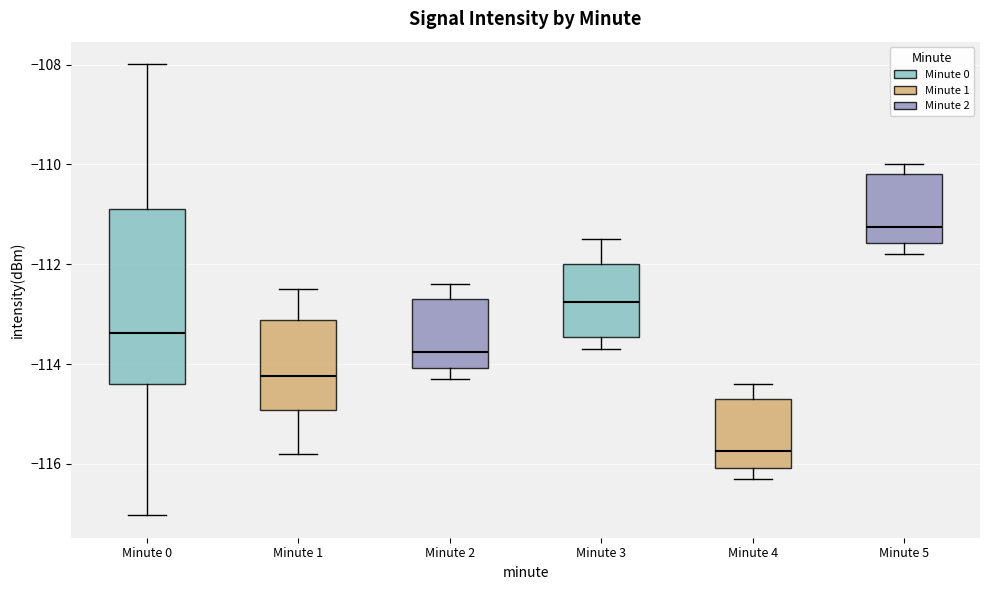

Comparing the boxes themselves (not the whiskers), which one is the tallest?

Minute 0